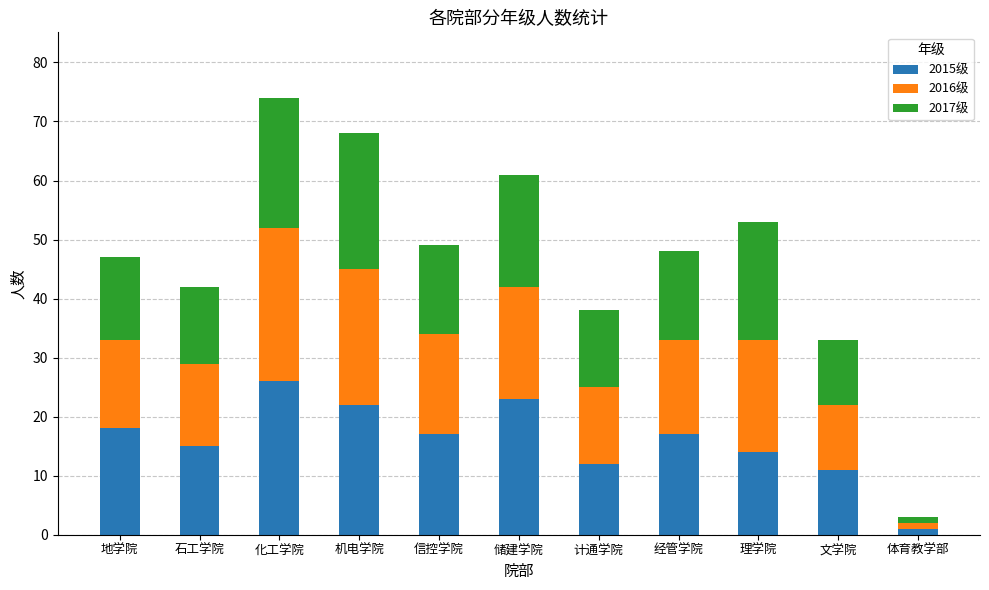

Is it true that 2015级 equals 14 at 理学院?

True